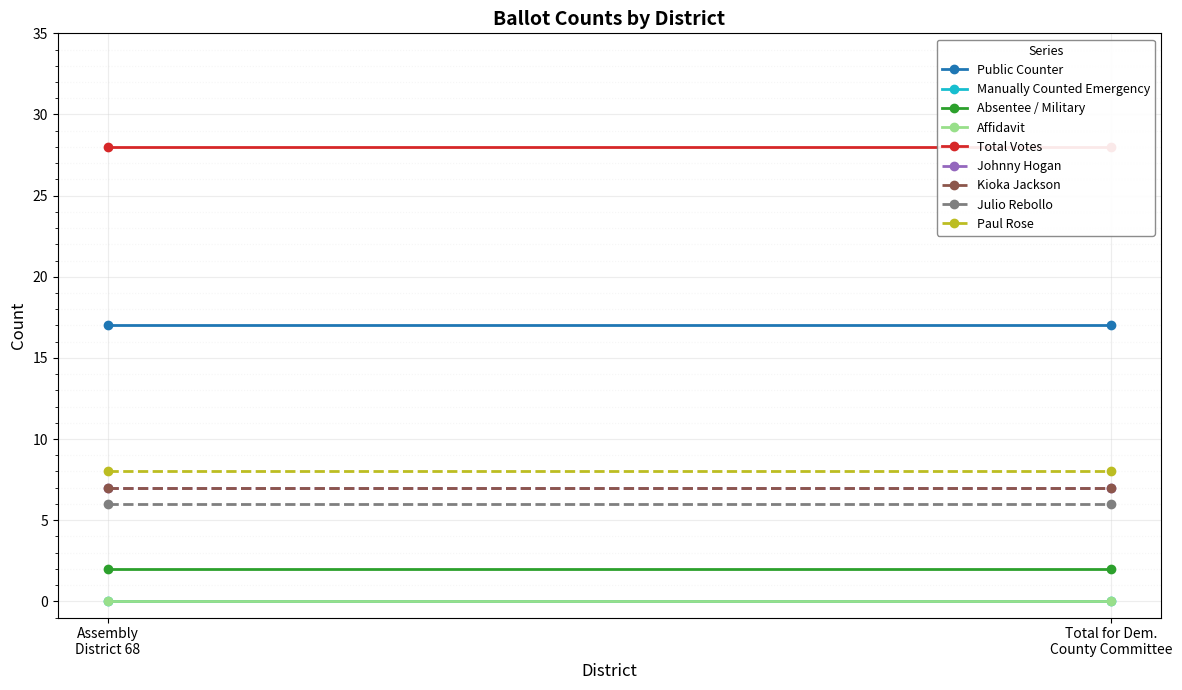

The Manually Counted Emergency series shows 0 at Assembly District 68. True or false?

True